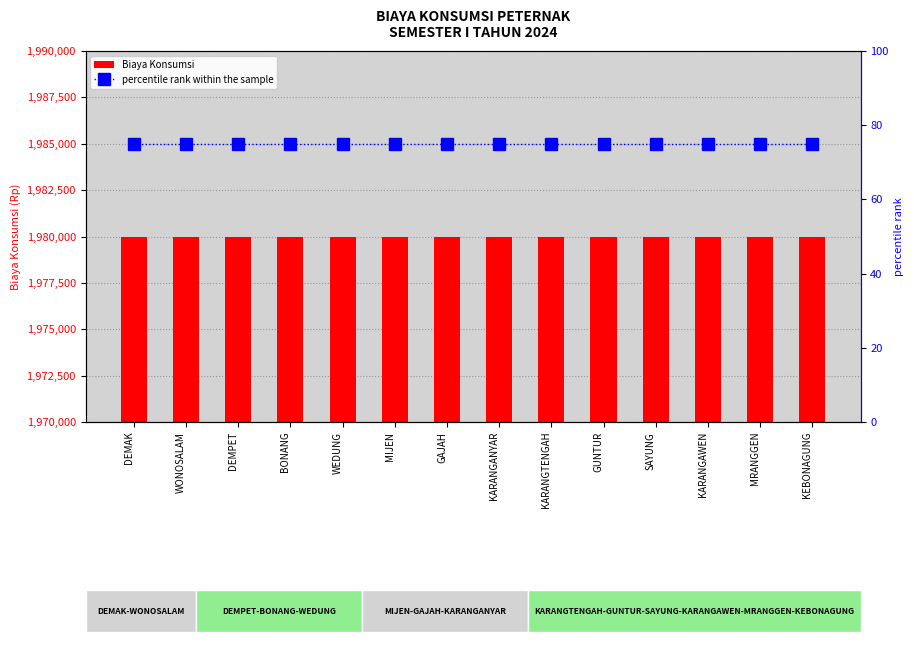

What is the sum of the percentile rank within the sample values at MRANGGEN and KARANGAWEN?

150